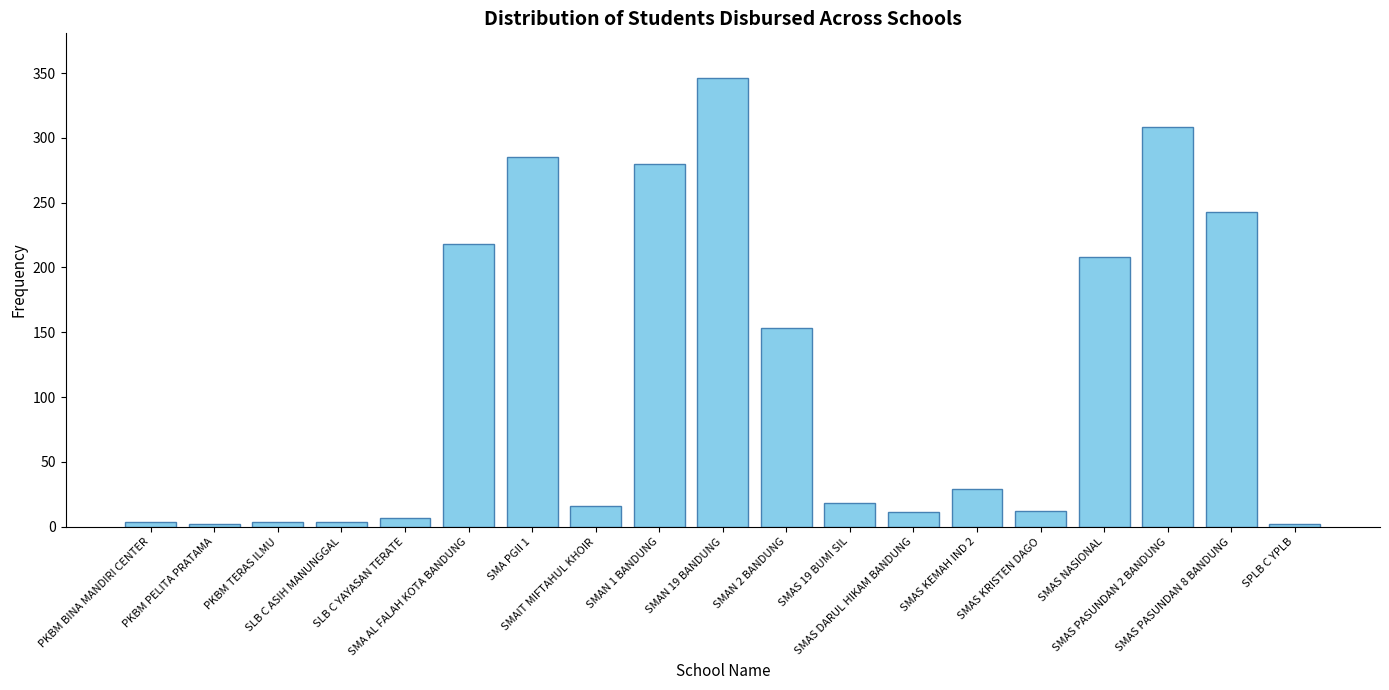

What is the minimum value shown in the chart?

2